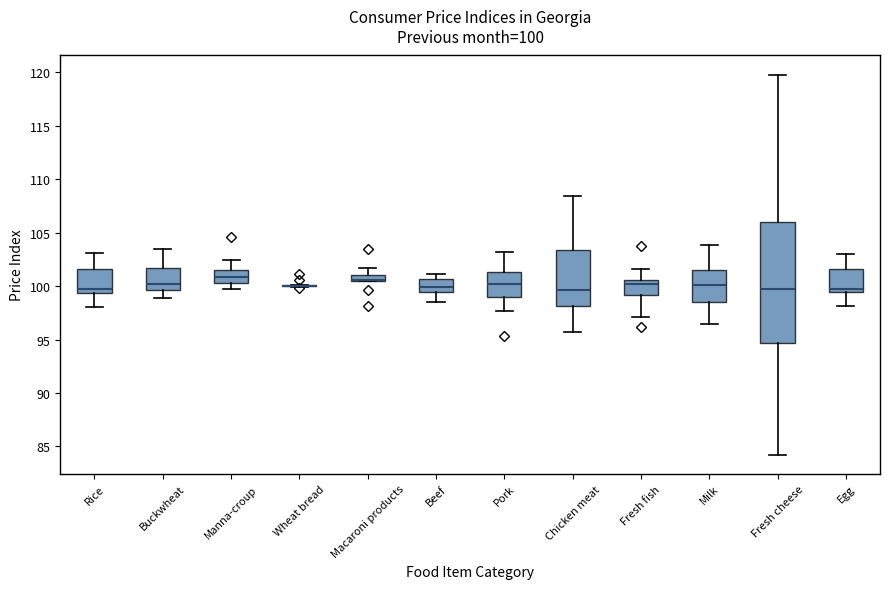

Which box is the tallest, from its lower edge to its upper edge?

Fresh cheese